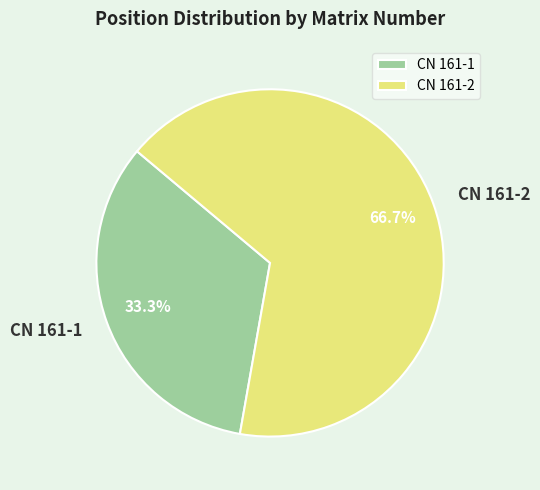

What percentage is the CN 161-1 slice, to the nearest percent?

33%